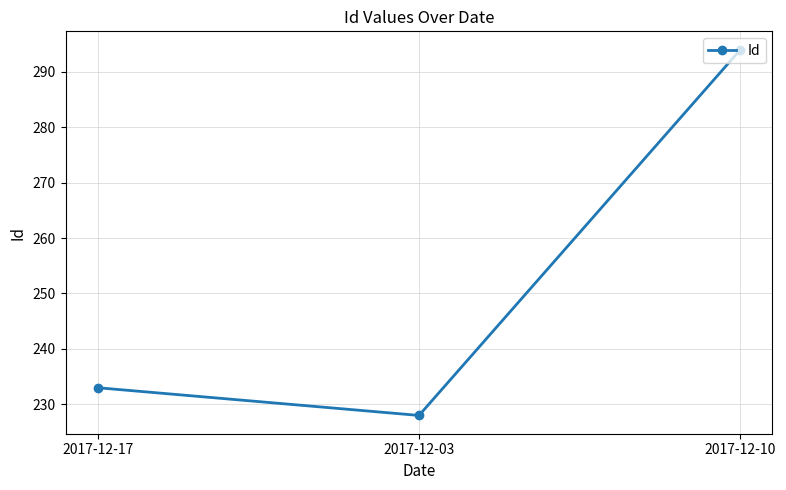

Reading right to left, transcribe all the data shown in this chart.

2017-12-10=294	2017-12-03=228	2017-12-17=233